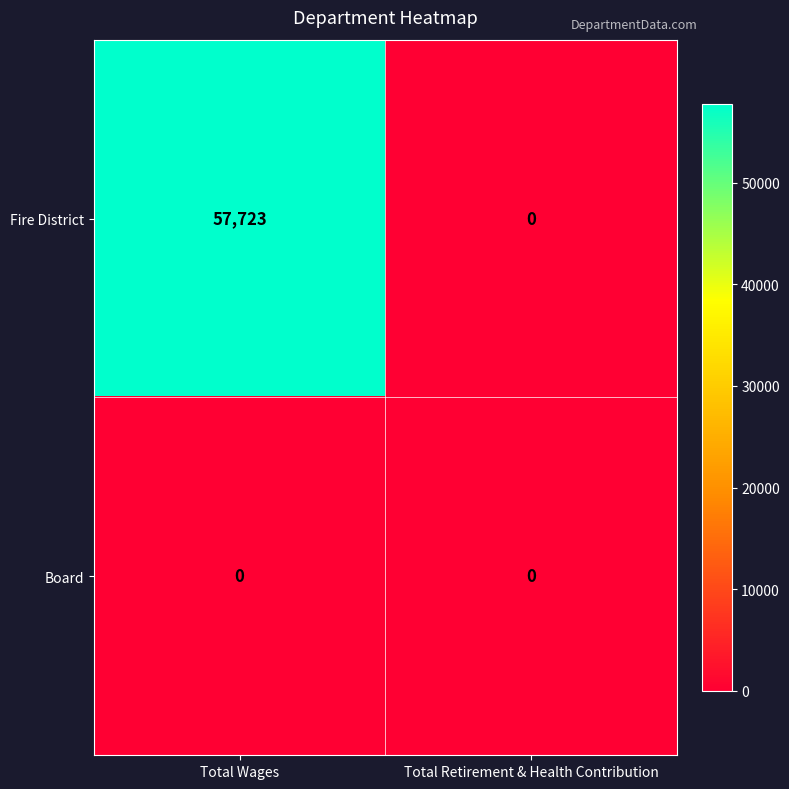

At which label does Fire District reach its minimum?

Total Retirement & Health Contribution